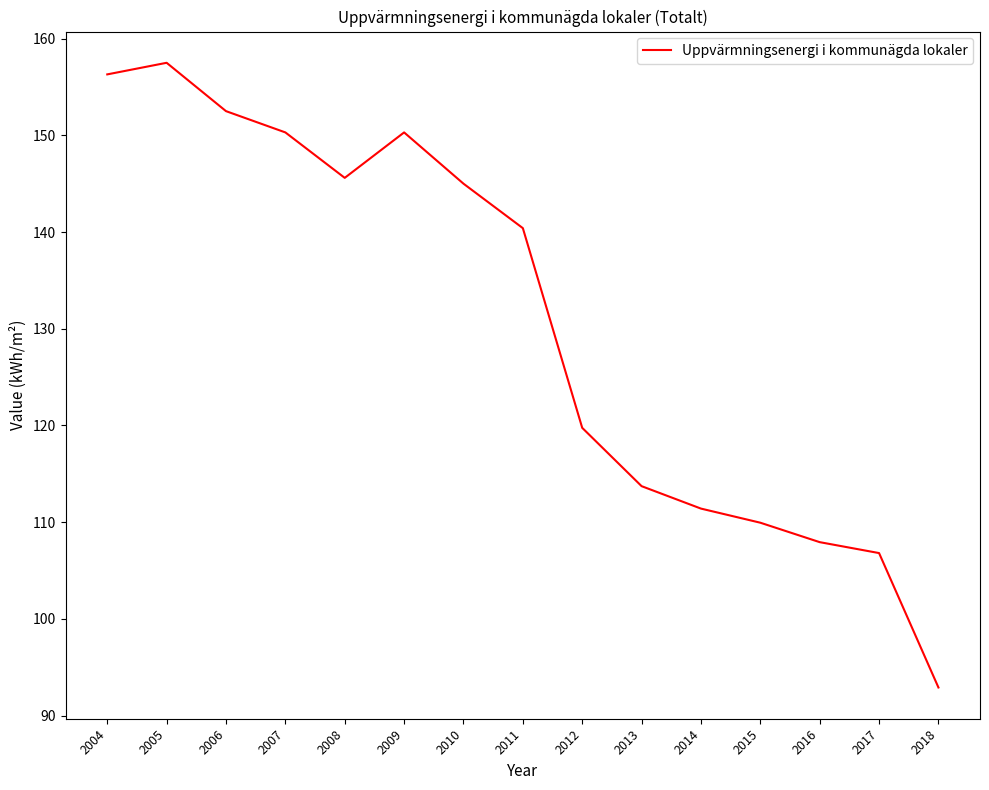

Approximately how many times larger is the value at 2011 compared to 2004?

0.9